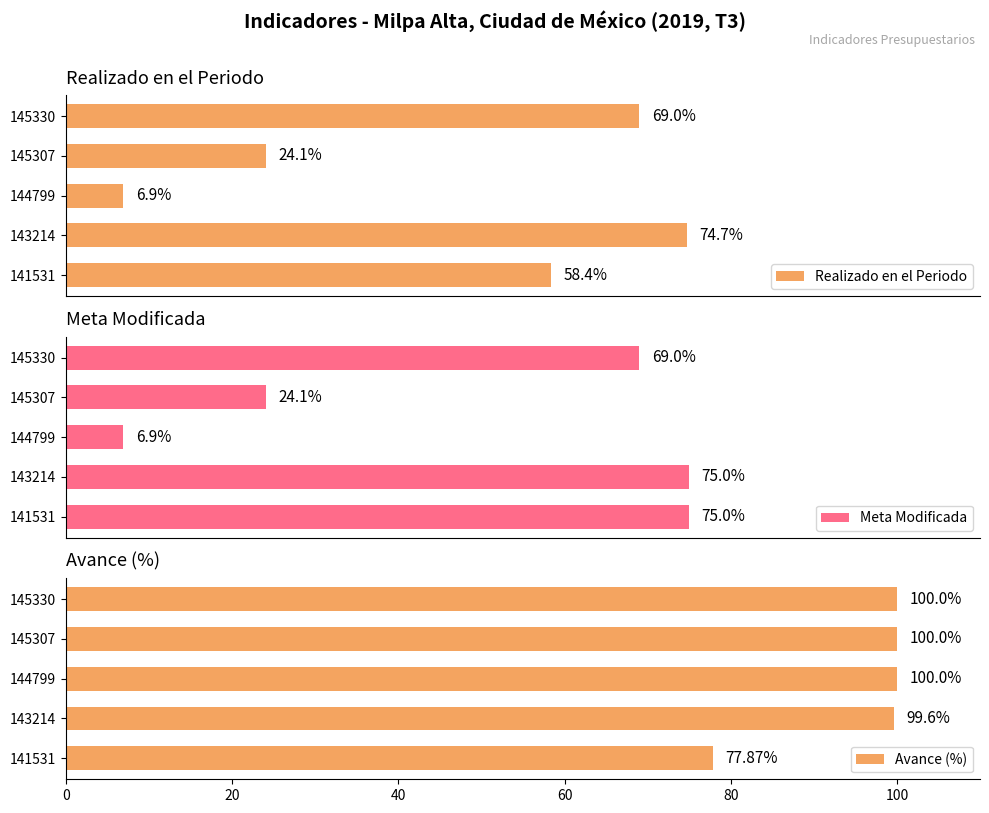

What is the difference between the second highest and second lowest values in the Avance (%) series?

0.4